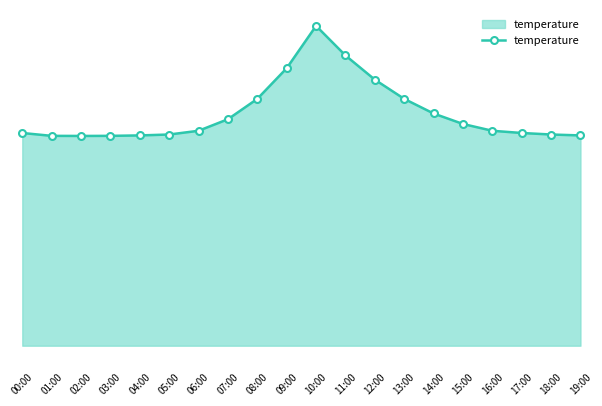

Does the chart have visible grid lines?

No